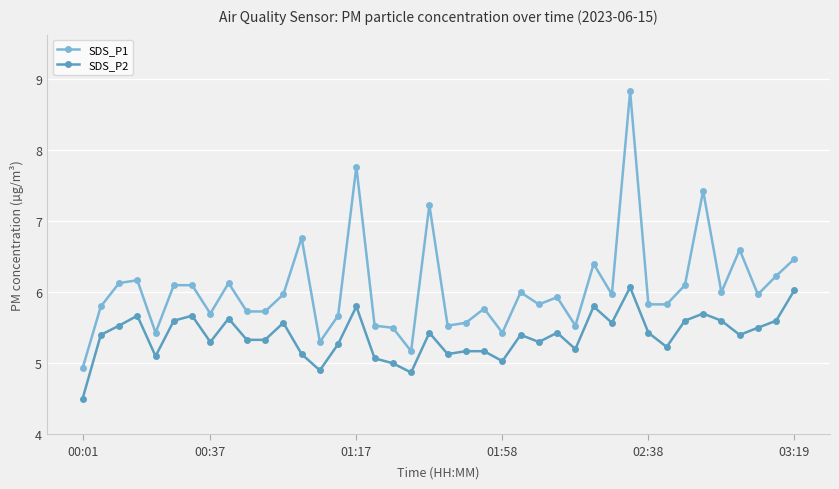

Which series has the largest total across all categories?

SDS_P1